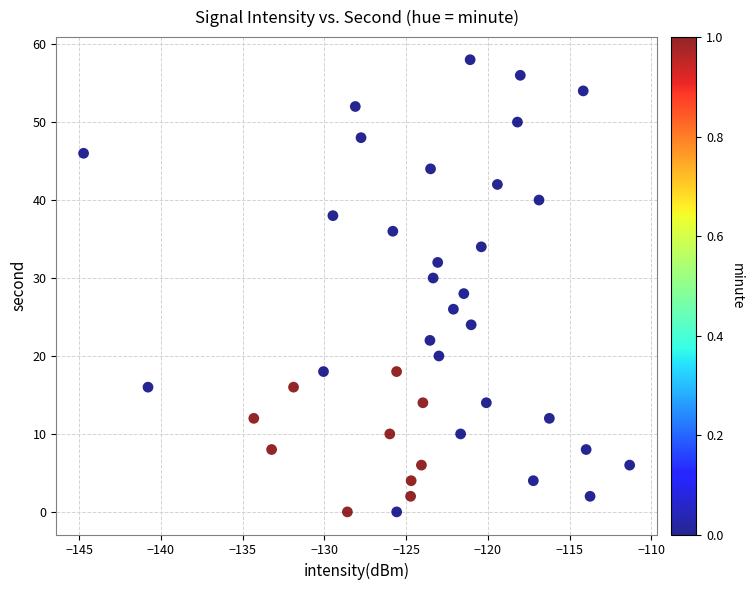

What is the range of Y values (max minus min)?

58